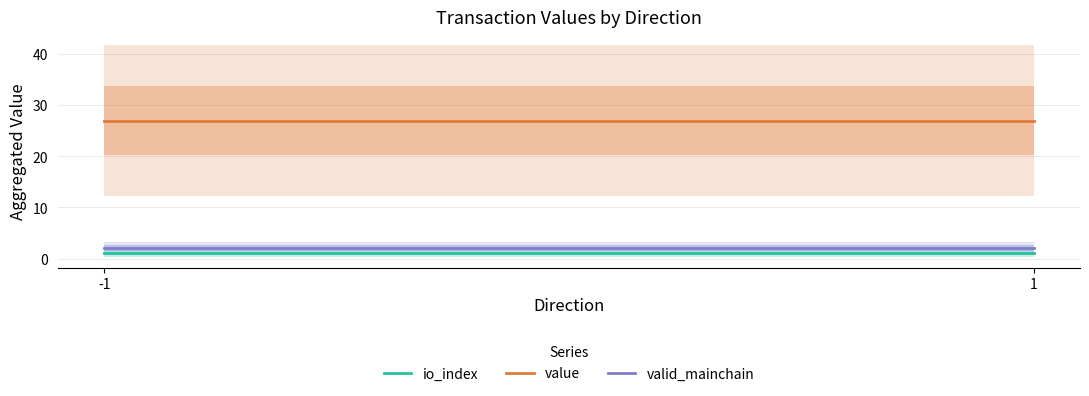

Rank the series by their maximum value, from highest to lowest.

value, valid_mainchain, io_index